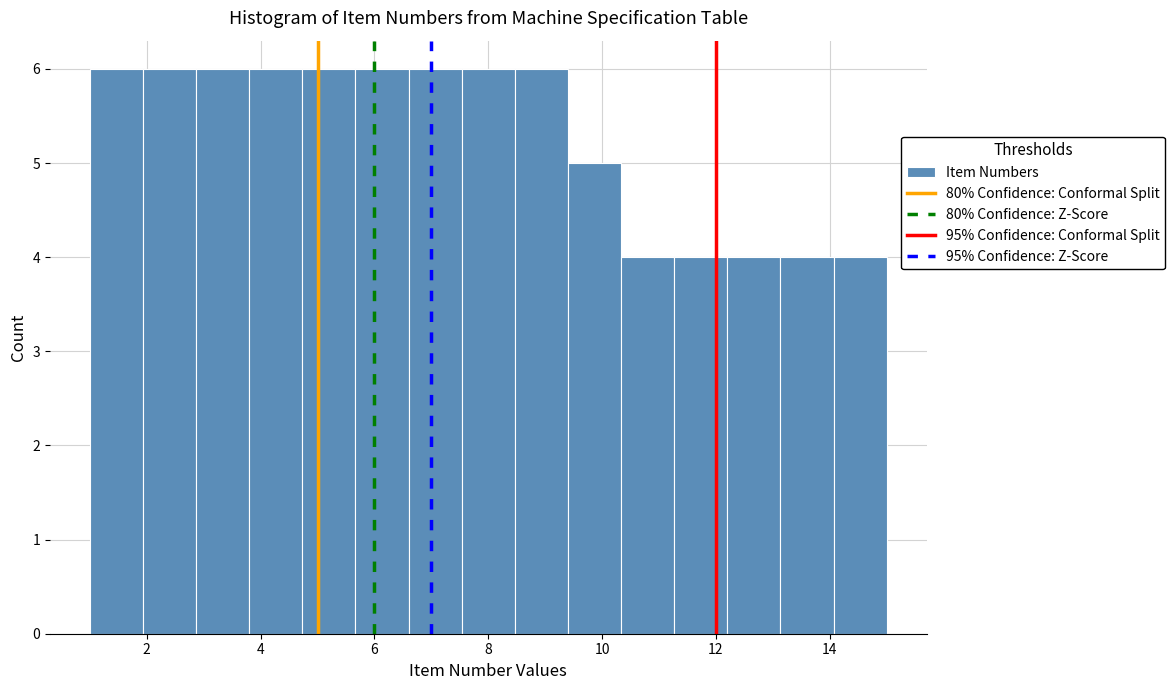

Reading left to right, transcribe this chart: for each bar, give the range it covers on the x-axis and its height. Neither the bar edges nor the heights are printed on the chart, so give them approximately, as read against the axes.

1.0 to 2.0: 6
2.0 to 2.8: 6
2.8 to 3.8: 6
3.8 to 4.8: 6
4.8 to 5.6: 6
5.6 to 6.6: 6
6.6 to 7.6: 6
7.6 to 8.4: 6
8.4 to 9.4: 6
9.4 to 10.4: 5
10.4 to 11.2: 4
11.2 to 12.2: 4
12.2 to 13.2: 4
13.2 to 14.0: 4
14.0 to 15.0: 4